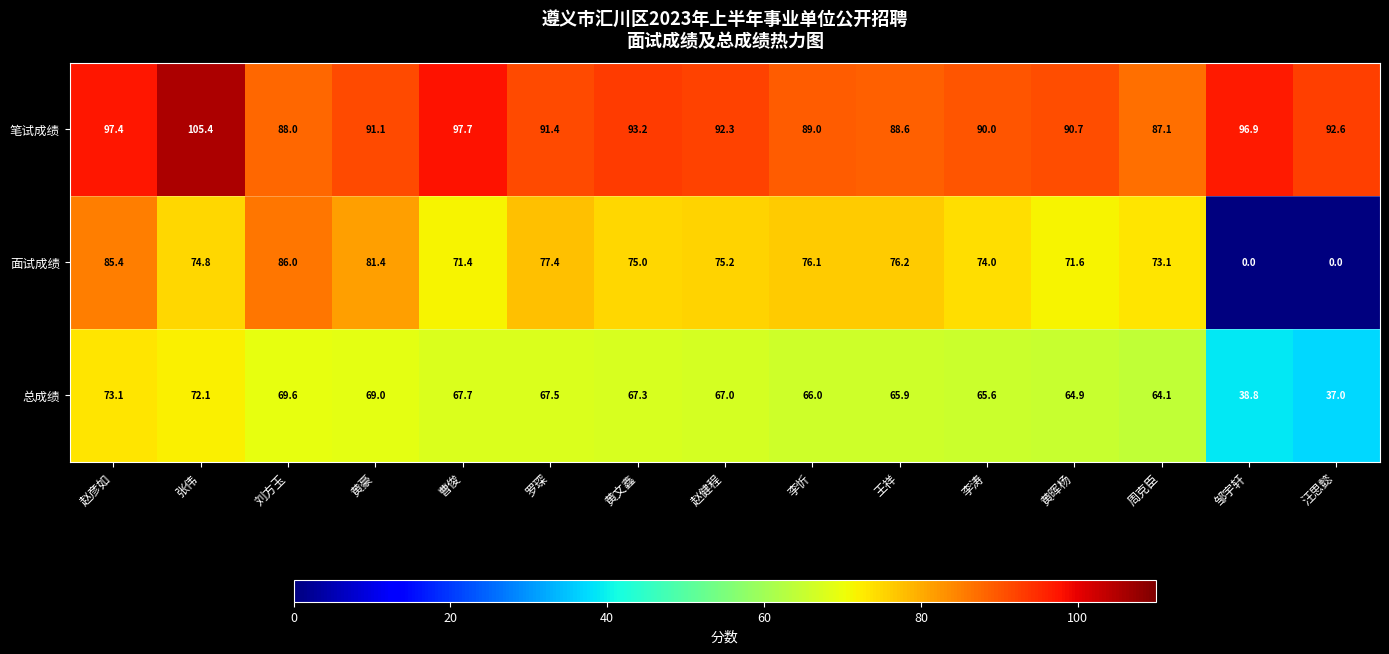

At 王祥, list the series in order from smallest to largest.

总成绩, 面试成绩, 笔试成绩